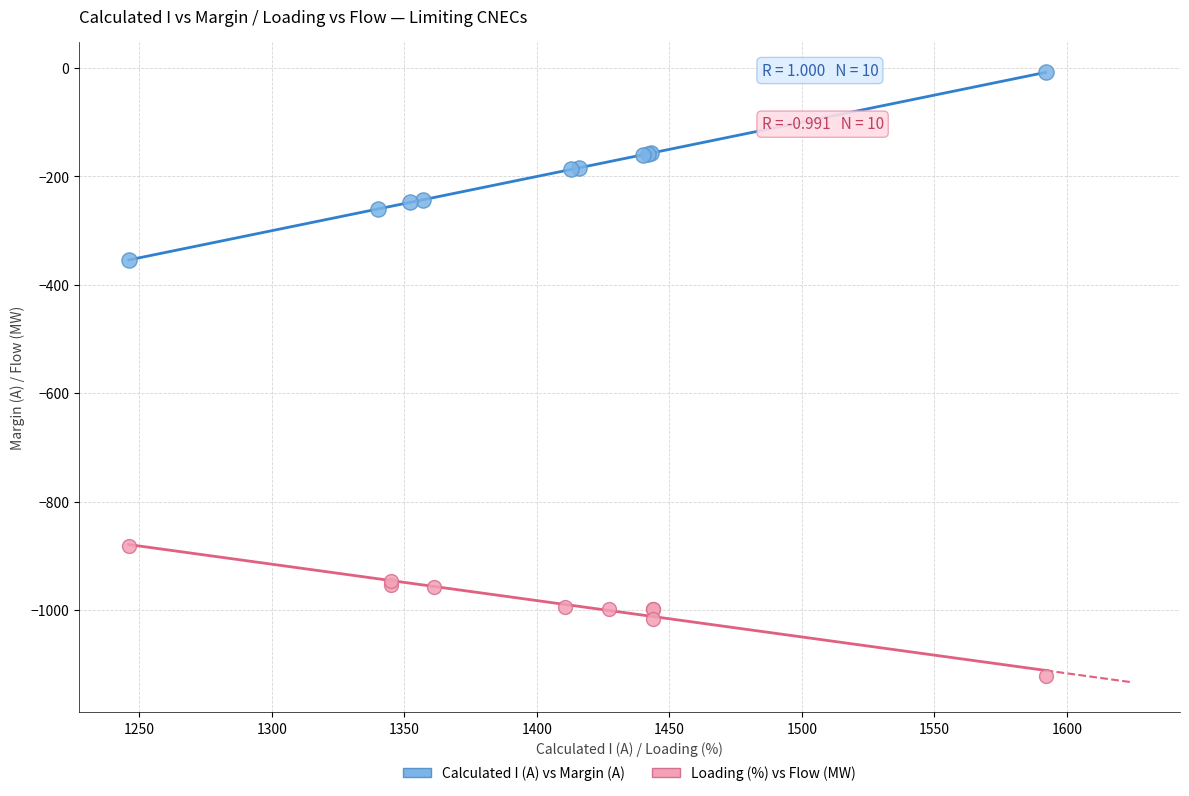

What are all the series names shown in the legend?

Calculated I (A) vs Margin (A), Loading (%) vs Flow (MW)